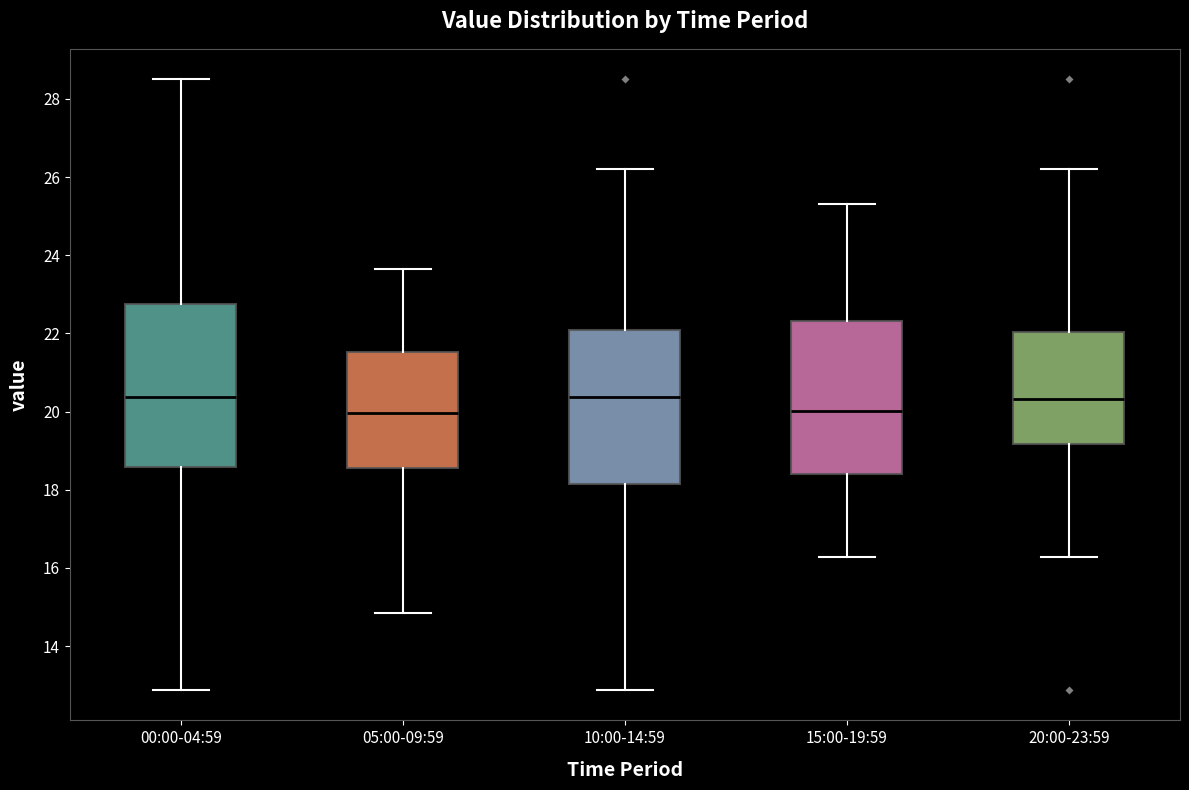

Reading left to right, read every box against the y-axis: the position of its median line, the range the box covers, and the ends of its whiskers. The values are not printed on the chart, so give them approximately, as read against the axis.

00:00-04:59: median 20.4, box 18.6 to 22.8, whiskers 12.8 to 28.6
05:00-09:59: median 20.0, box 18.6 to 21.6, whiskers 14.8 to 23.6
10:00-14:59: median 20.4, box 18.2 to 22.0, whiskers 12.8 to 26.2
15:00-19:59: median 20.0, box 18.4 to 22.4, whiskers 16.2 to 25.4
20:00-23:59: median 20.4, box 19.2 to 22.0, whiskers 16.2 to 26.2